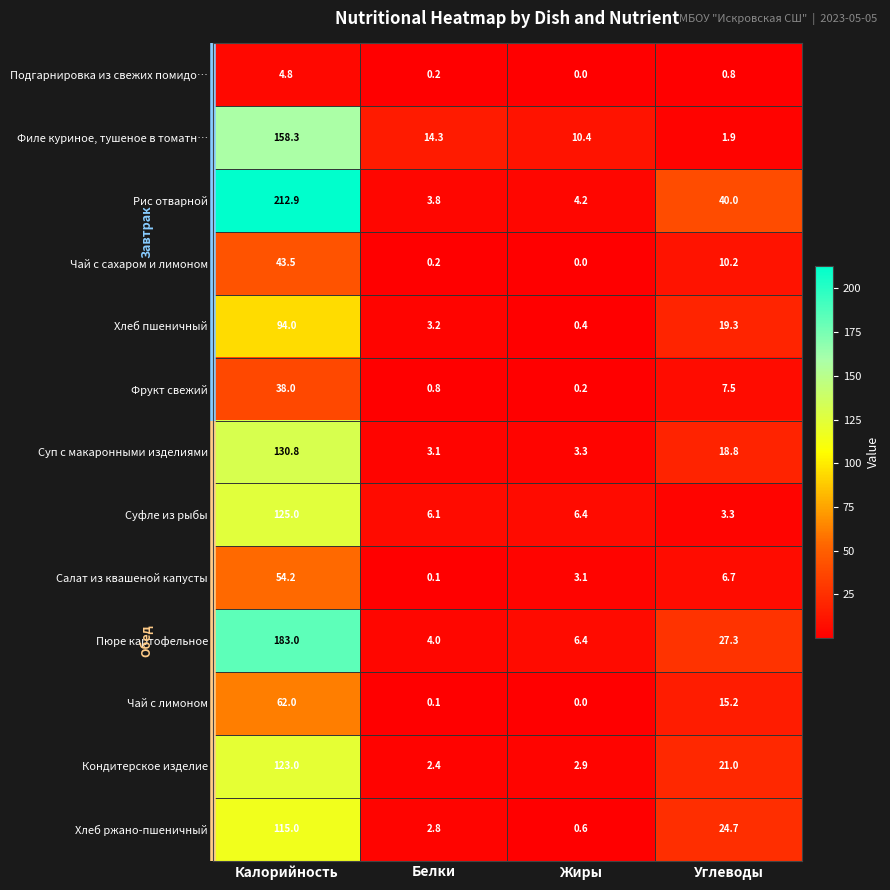

How many data points in Пюре картофельное are above 27?

2